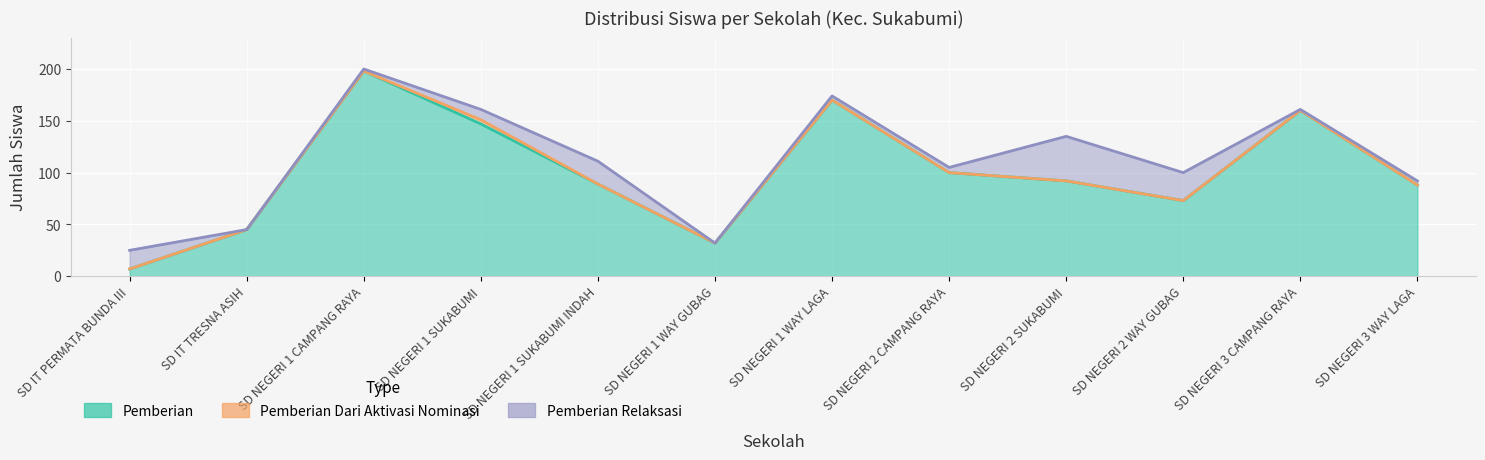

What is the difference between the Pemberian Dari Aktivasi Nominasi values at SD NEGERI 1 SUKABUMI and SD NEGERI 2 SUKABUMI?

4